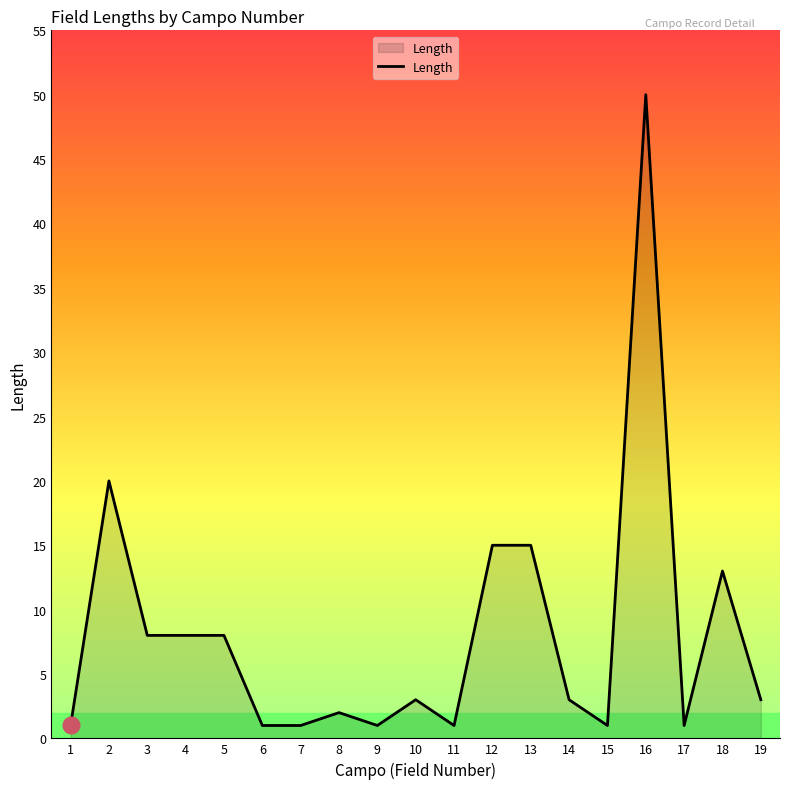

True or false: the data has more than 2 interior local peaks.

True